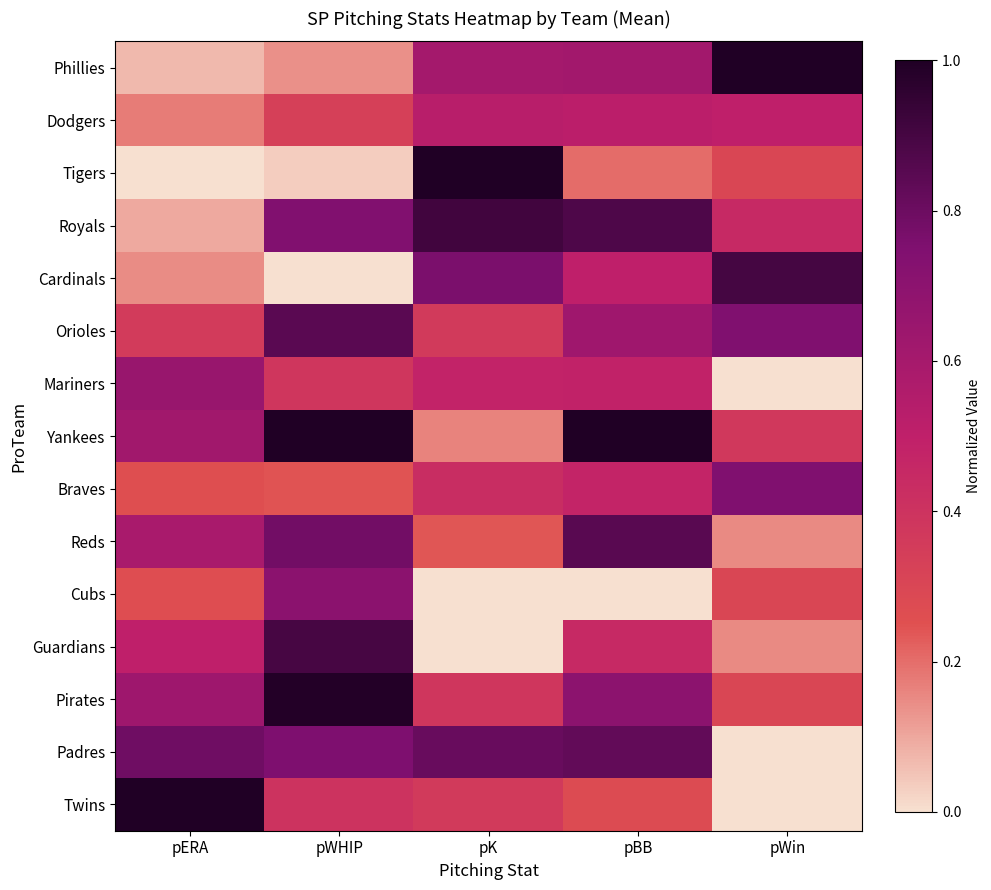

Rank the series by their maximum value, from lowest to highest.

Dodgers, Mariners, Cubs, Braves, Padres, Orioles, Reds, Guardians, Cardinals, Royals, Pirates, Phillies, Tigers, Yankees, Twins